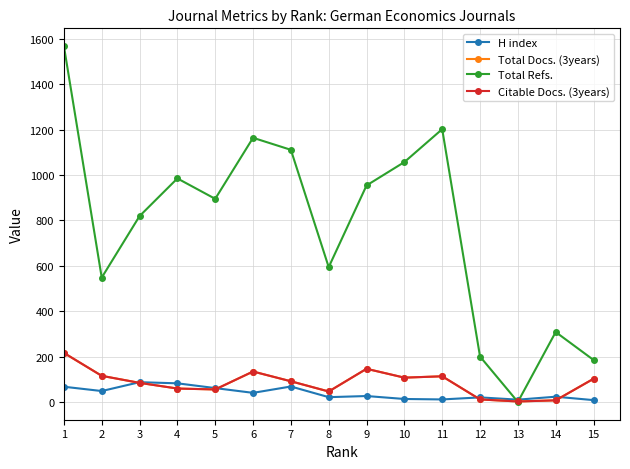

Is the value of H index at 13 greater than the value of Citable Docs. (3years) at 9?

No